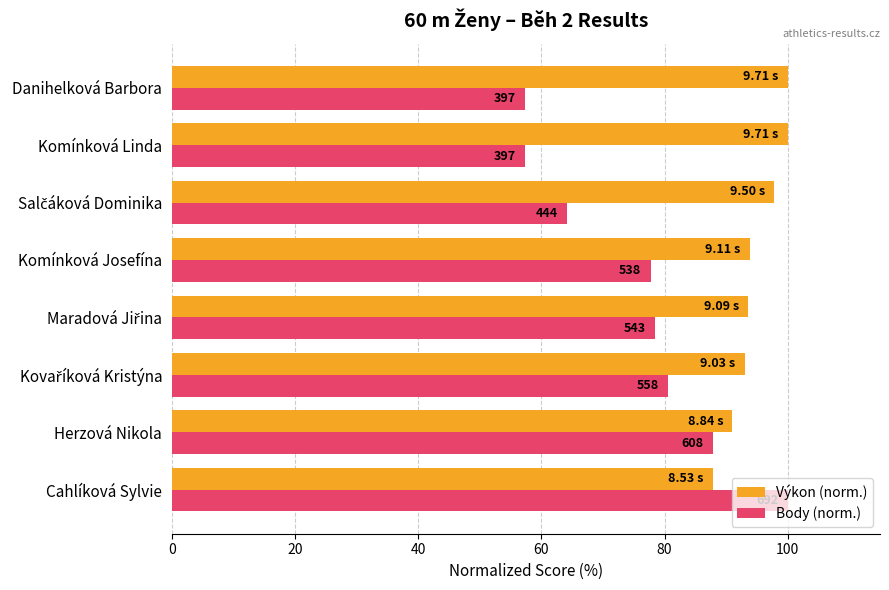

What are all the series names shown in the legend?

Výkon (norm.), Body (norm.)